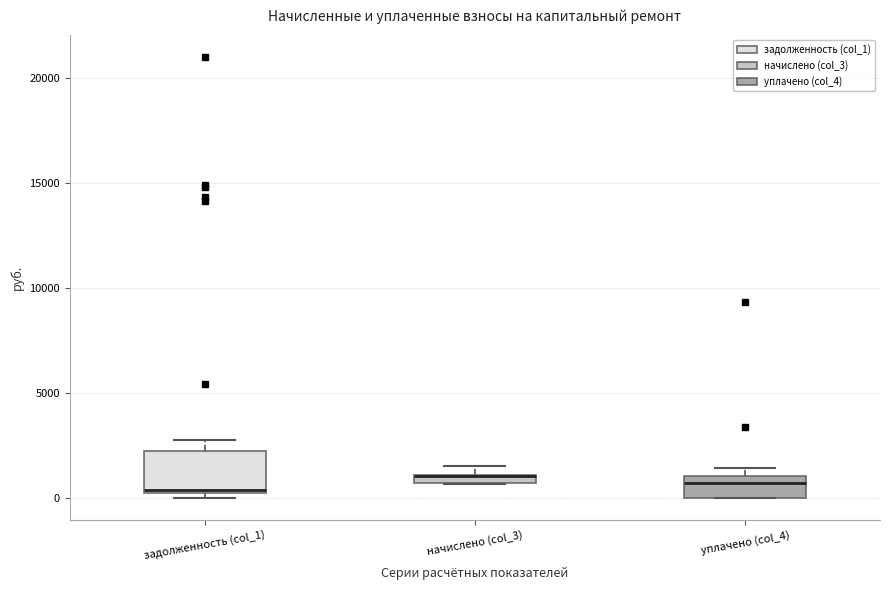

Where is the lower edge of the box for начислено (col_3) on the y-axis? The values are not printed on the chart, so give them approximately, as read against the axis.

500